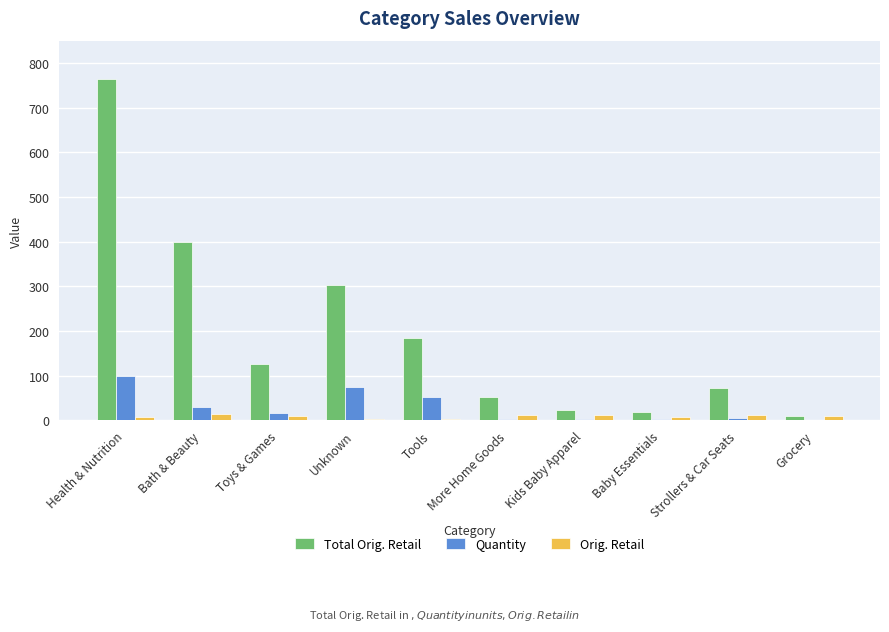

What is the sum of the Orig. Retail values at More Home Goods and Grocery?

22.3